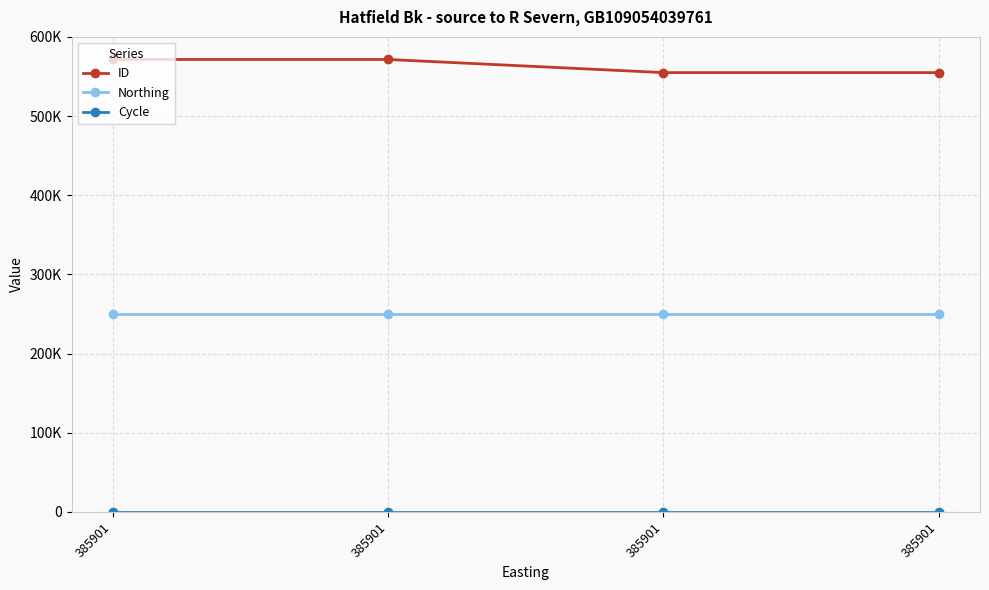

Does the chart have visible grid lines?

Yes